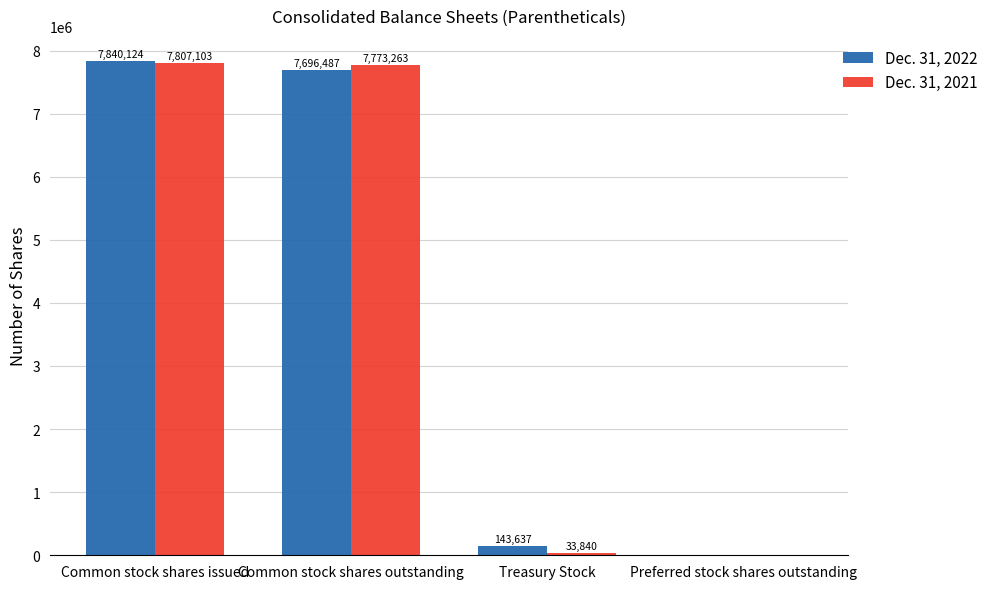

How many positive values does the Dec. 31, 2021 series have?

3